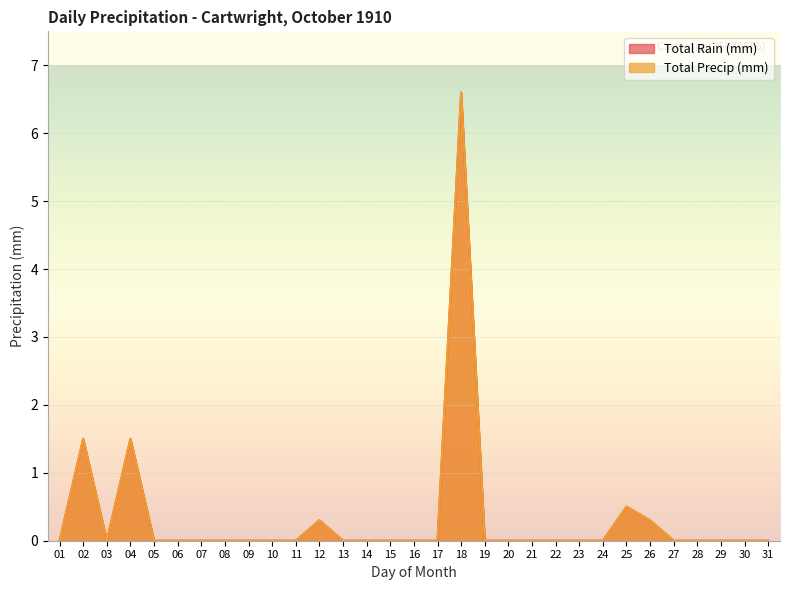

How many interior local valleys does the Total Rain (mm) series have?

1